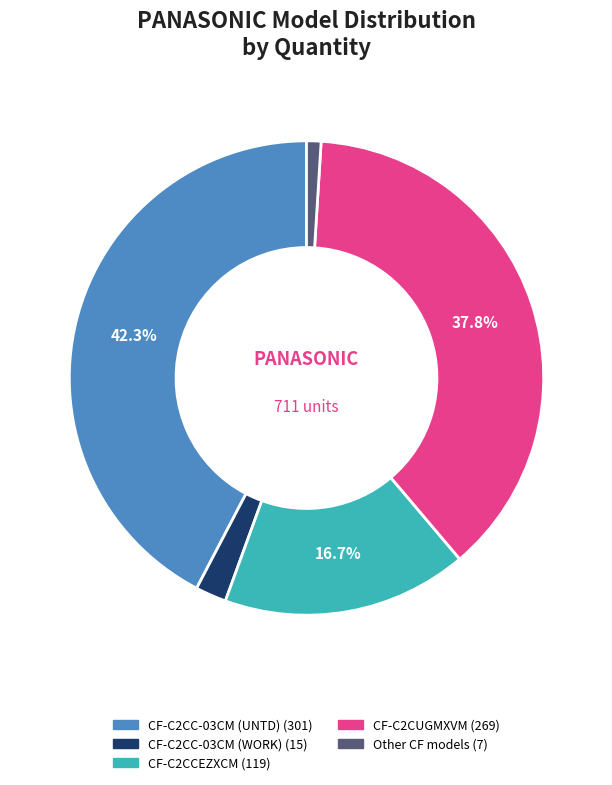

Is there a majority slice in this chart?

No